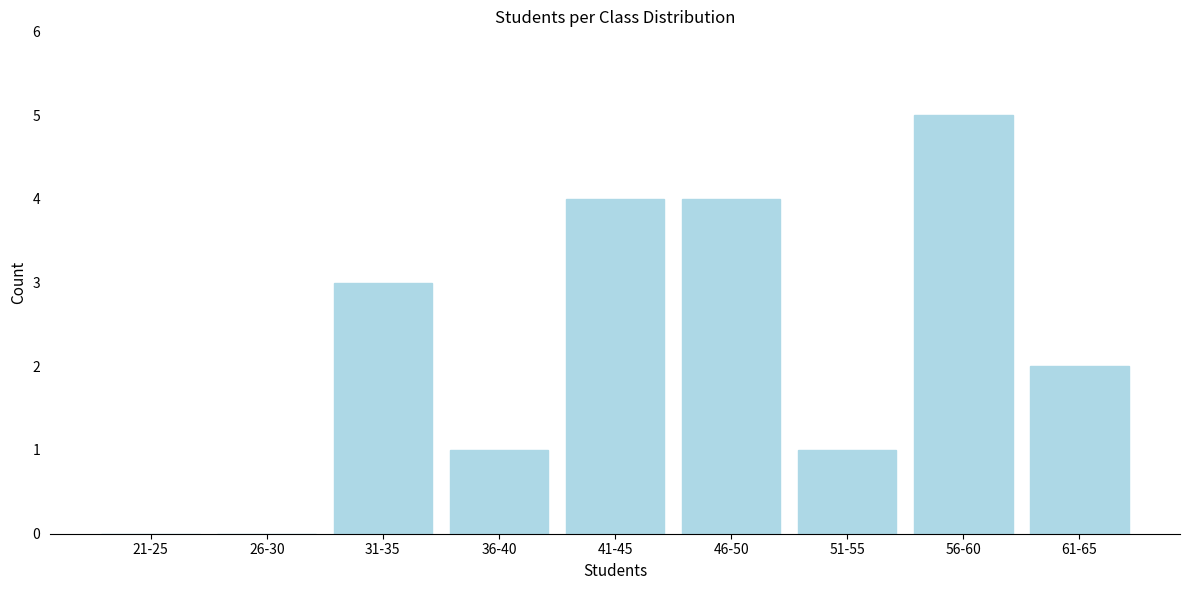

Reading left to right, extract all data points from this chart.

21-25=0	26-30=0	31-35=3	36-40=1	41-45=4	46-50=4	51-55=1	56-60=5	61-65=2